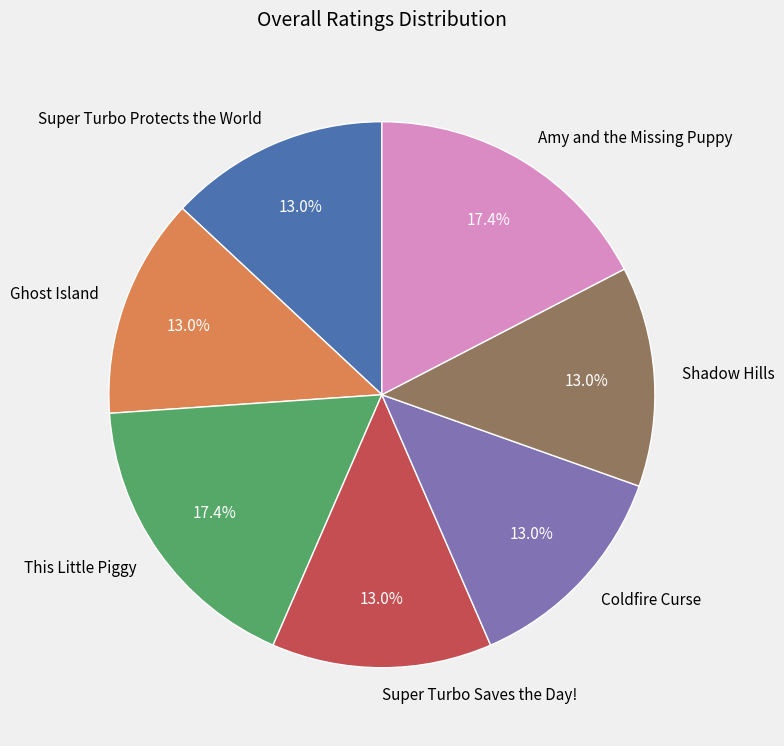

Do This Little Piggy and Amy and the Missing Puppy together represent more than half of the pie?

No